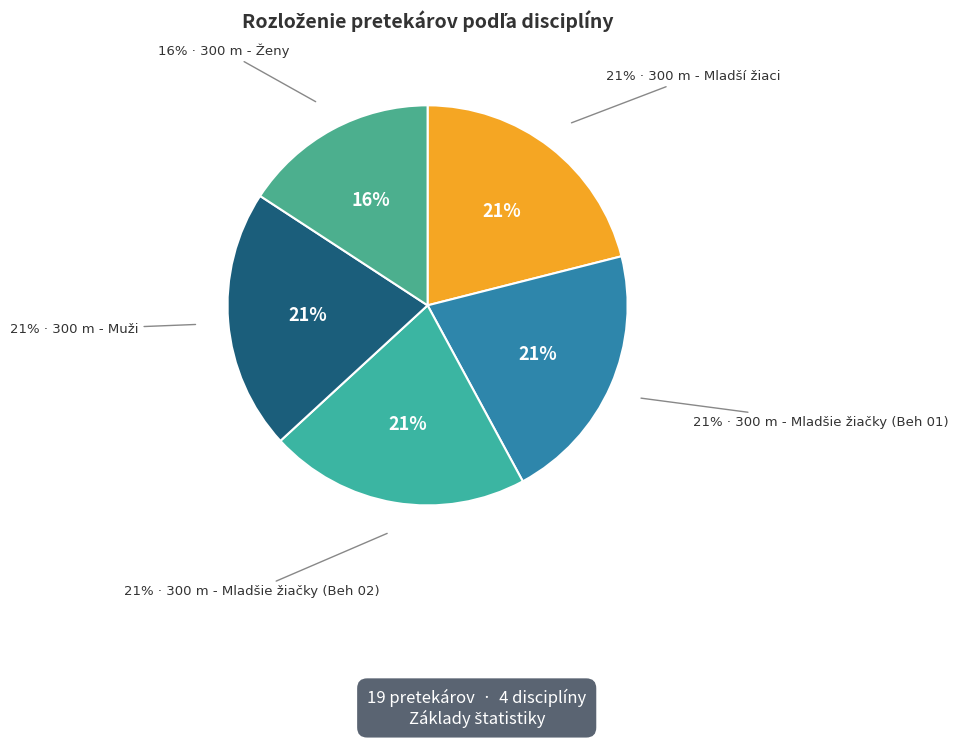

How many slices are in this pie chart?

5